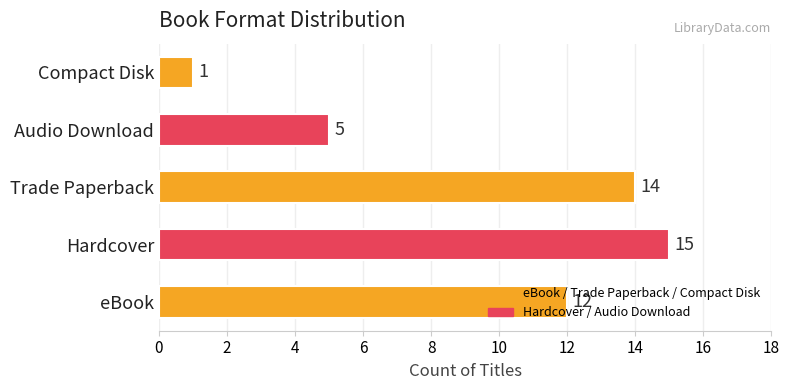

At which category does the chart reach its minimum across all series?

Compact Disk